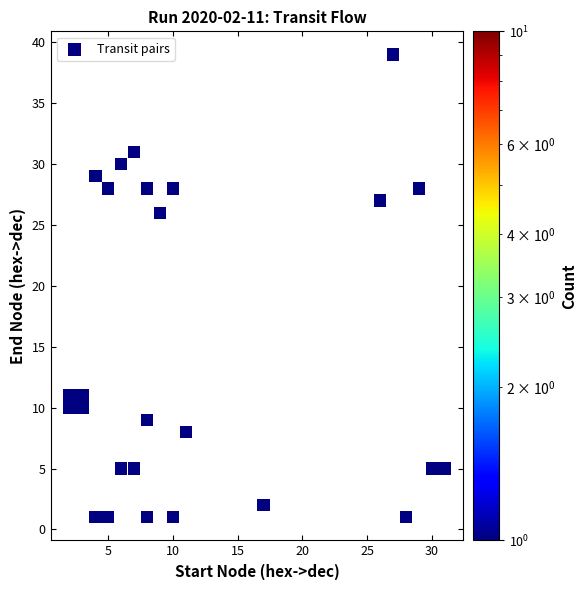

What Y value in the scatter plot is closest to 20?

26